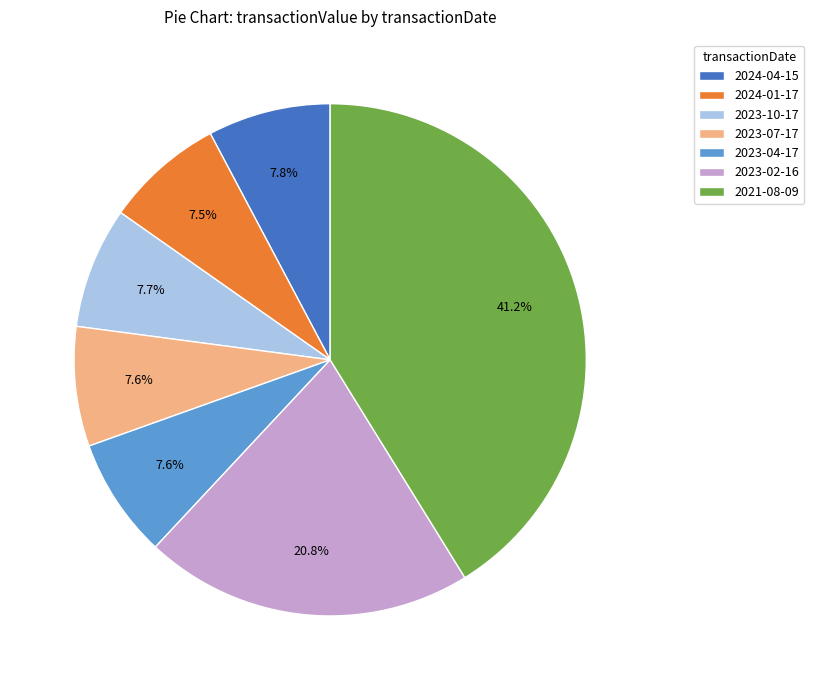

Which slice is the largest?

2021-08-09